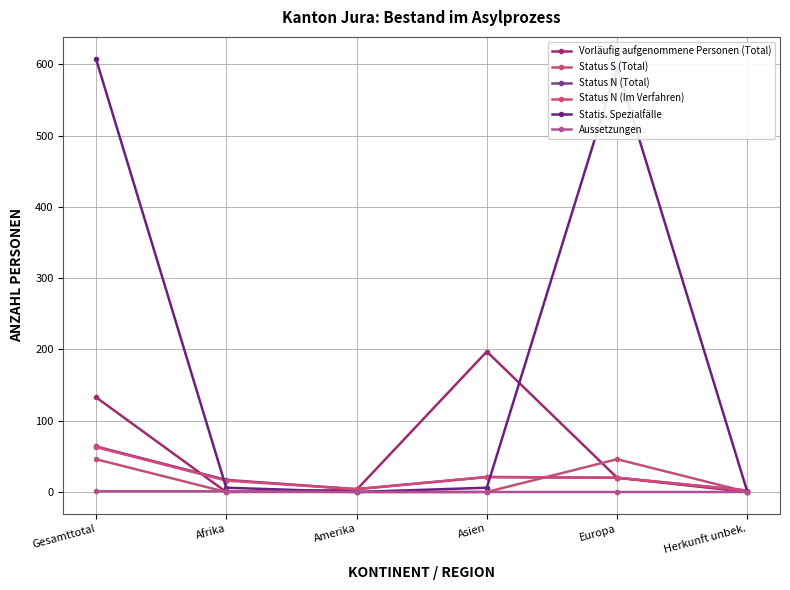

What is the difference between the Status N (Im Verfahren) values at Amerika and Europa?

16